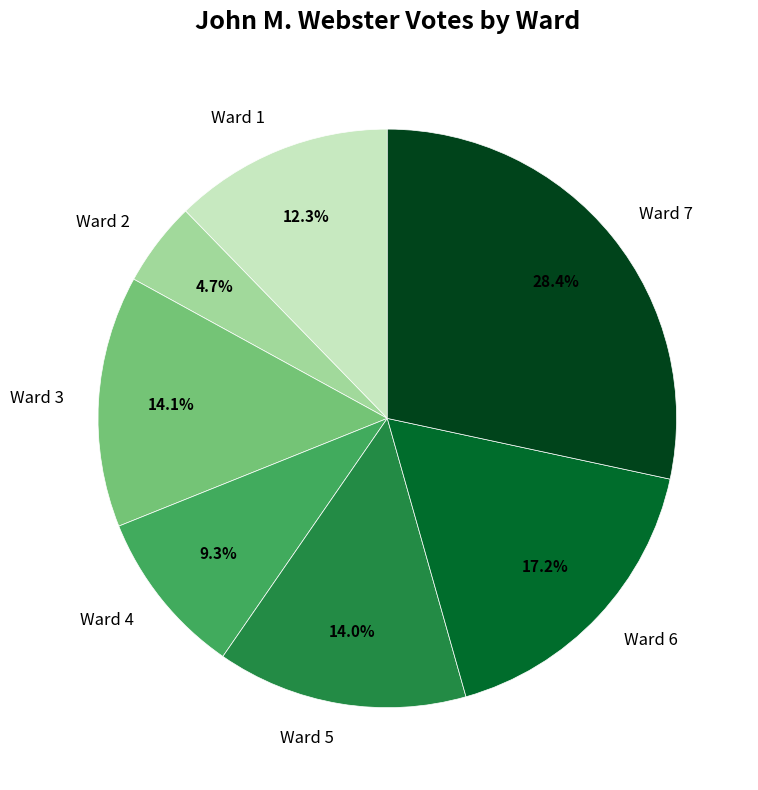

Approximately how many times larger is the value at Ward 2 compared to Ward 4?

0.5